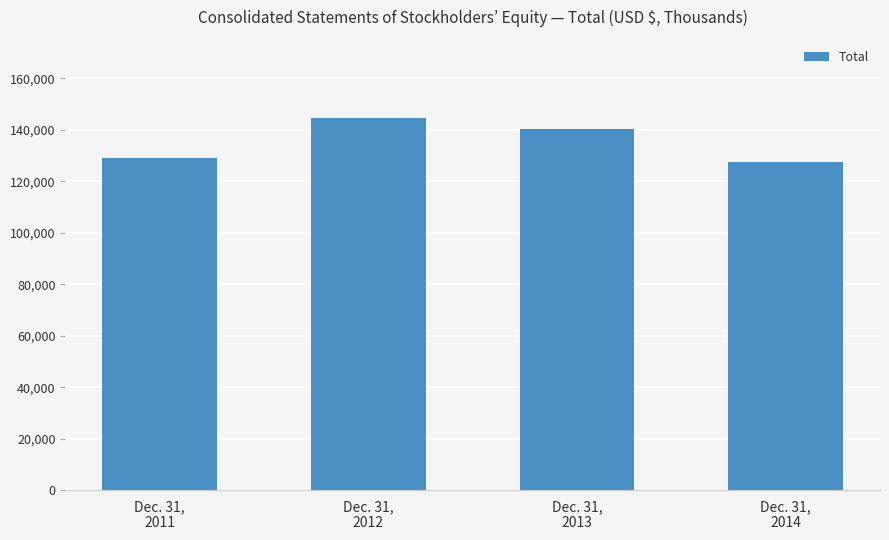

Reading left to right, what are all the values shown in this chart?

129079	144499	140433	127430